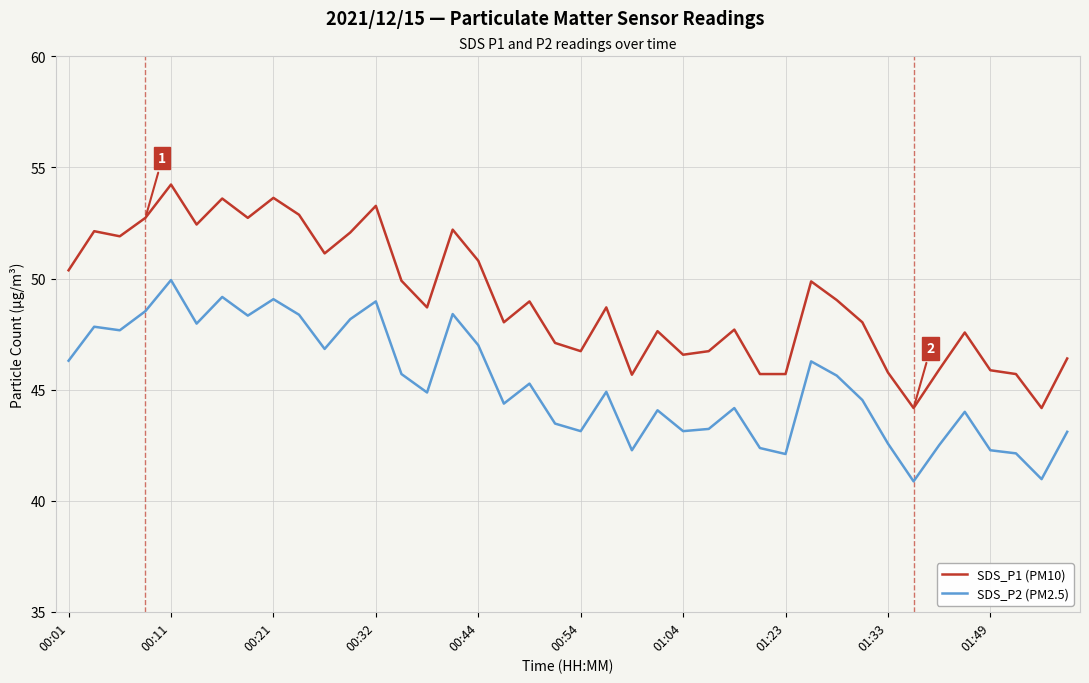

What is the highest value of the SDS_P1 (PM10) series?

54.2